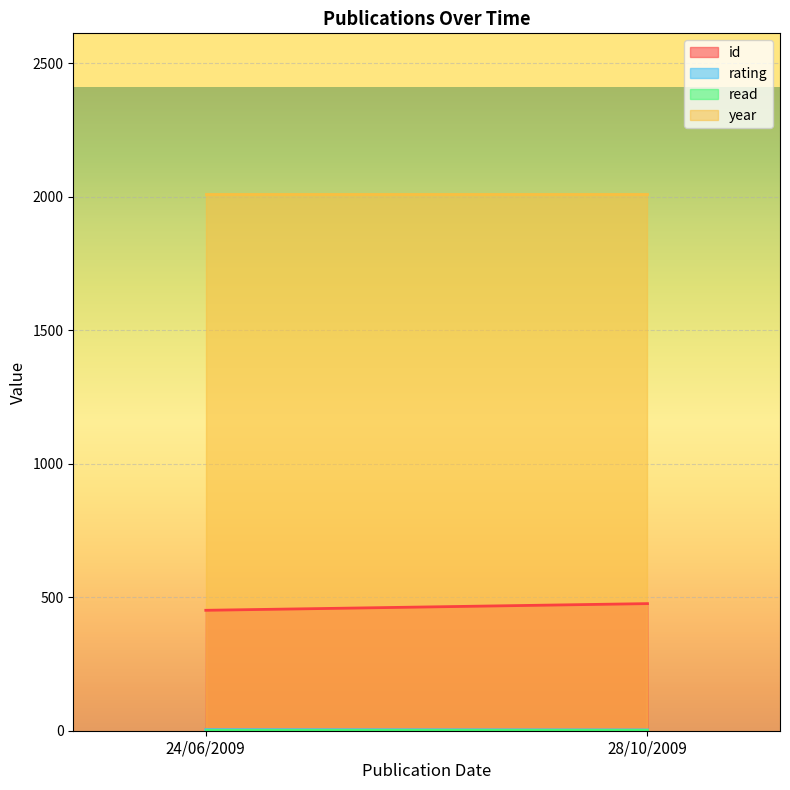

Which series has the largest total across all categories?

year